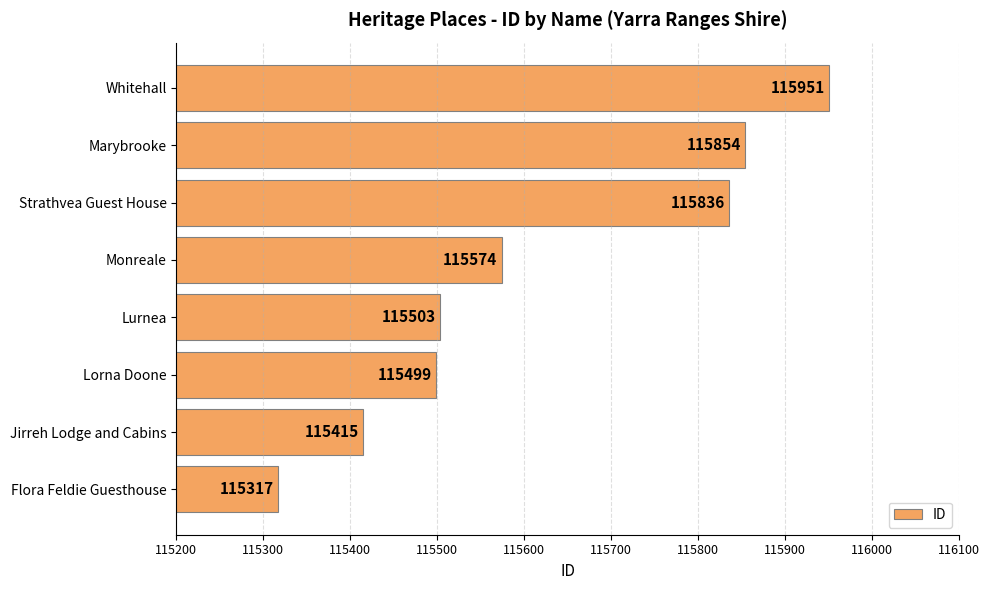

The value at Flora Feldie Guesthouse is 115317. True or false?

True